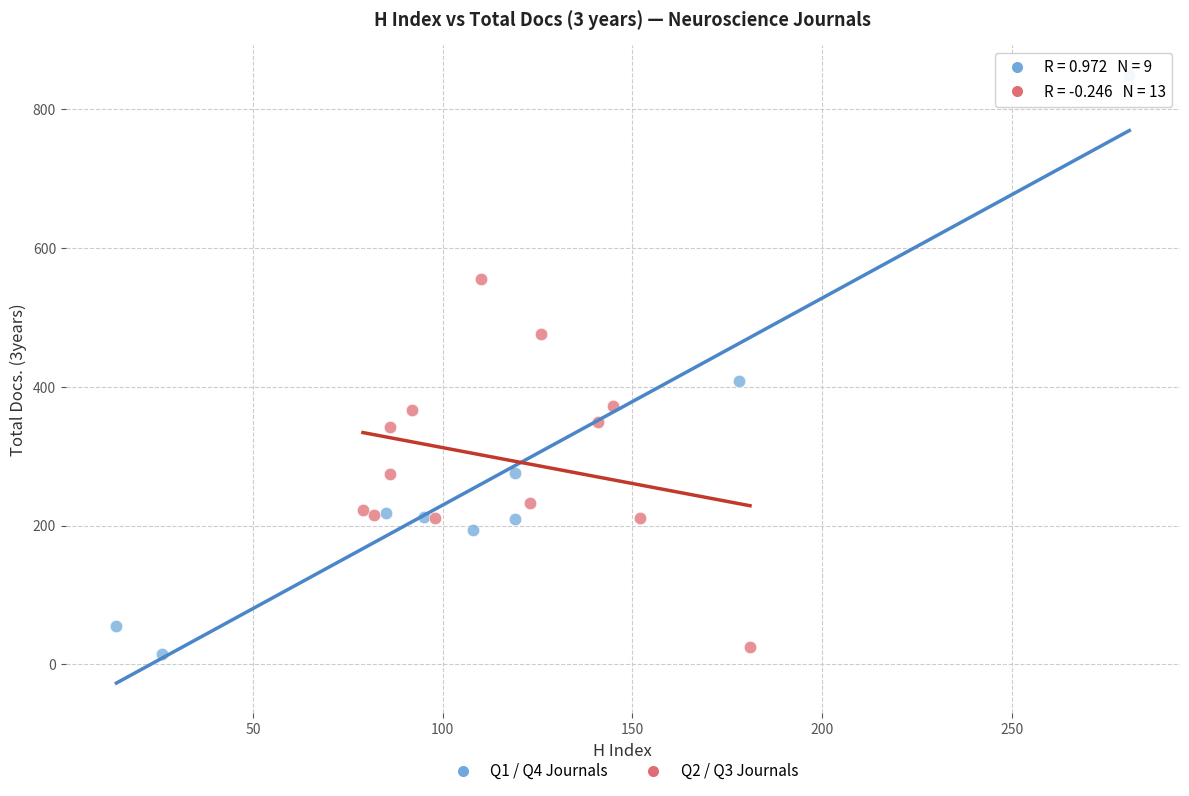

Which series reaches the minimum Y coordinate?

Q1 / Q4 Journals